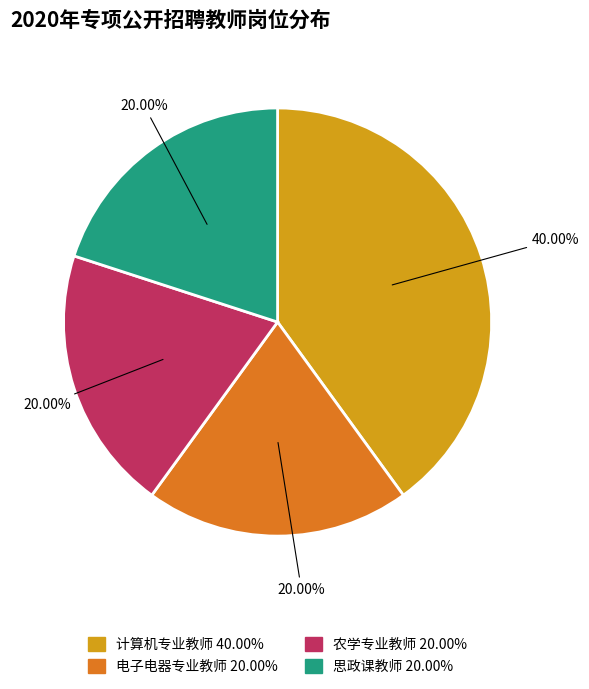

To the nearest percent, what percentage of the pie is 电子电器专业教师?

20%